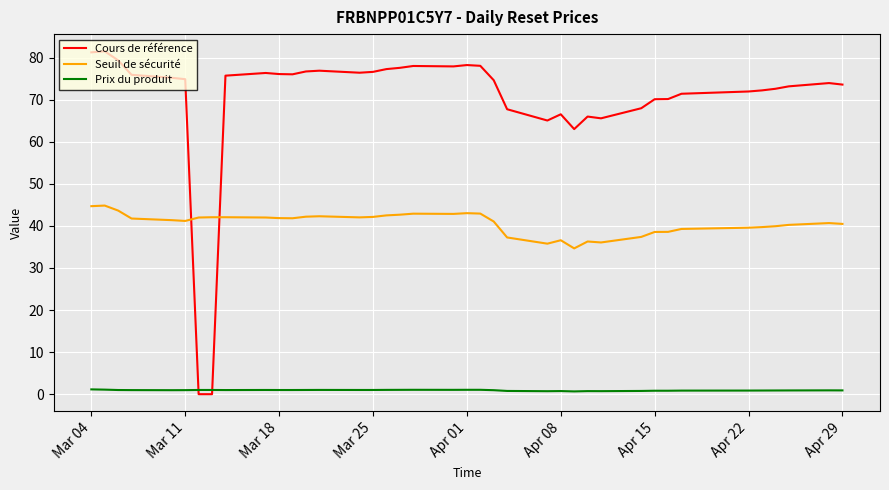

Does the chart have visible grid lines?

Yes